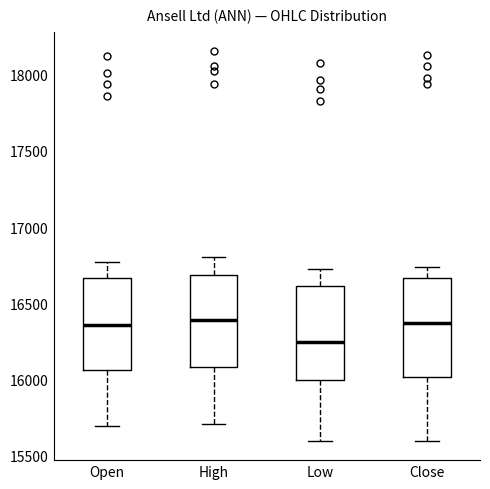

Reading left to right, read every box against the y-axis: the position of its median line, the range the box covers, and the ends of its whiskers. The values are not printed on the chart, so give them approximately, as read against the axis.

Open: median 16350, box 16050 to 16650, whiskers 15700 to 16750
High: median 16400, box 16100 to 16700, whiskers 15700 to 16800
Low: median 16250, box 16000 to 16600, whiskers 15600 to 16700
Close: median 16350, box 16000 to 16650, whiskers 15600 to 16750